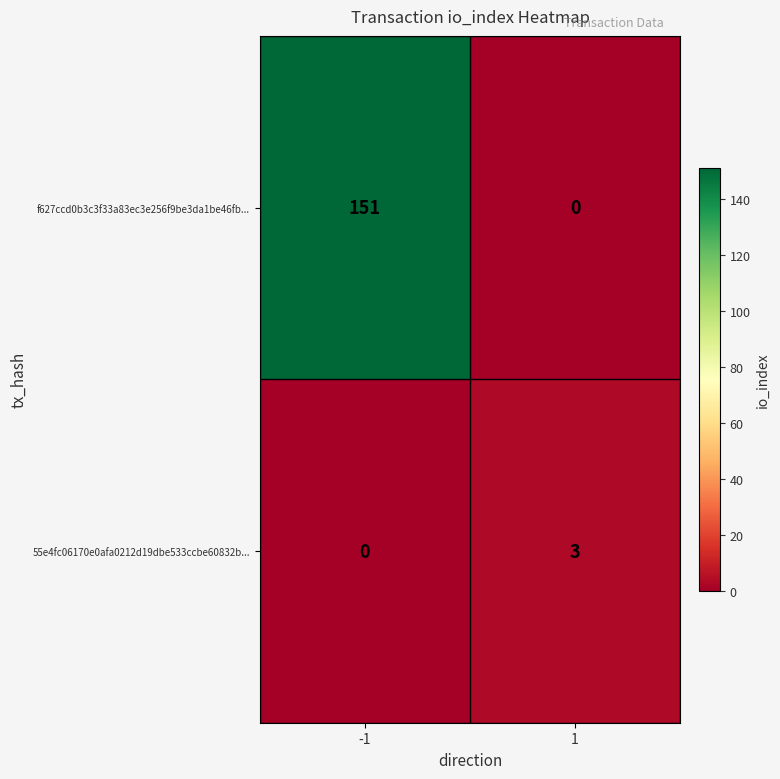

Reading left to right, extract all data points from this chart.

f627ccd0b3c3f33a83ec3e256f9be3da1be46fb...: 151	0
55e4fc06170e0afa0212d19dbe533ccbe60832b...: 0	3